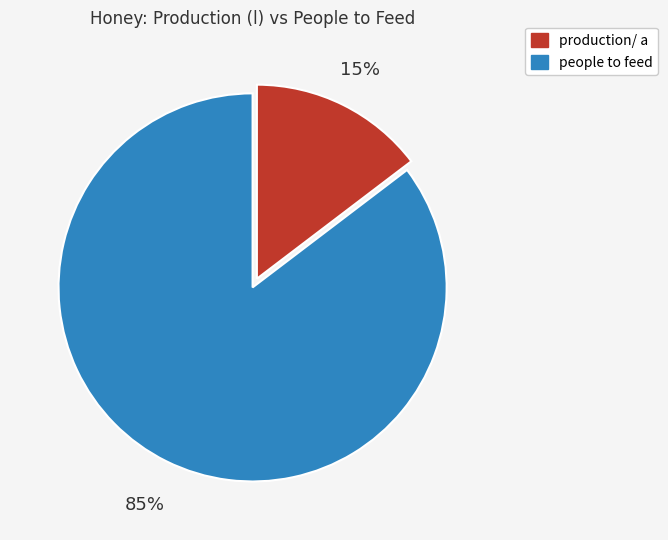

Which slice is the smallest?

production/ a